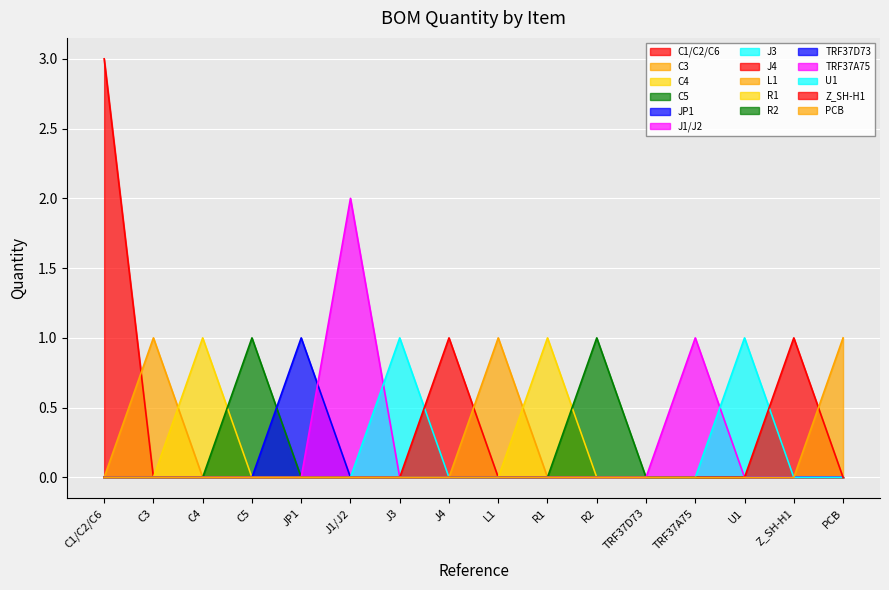

What is the sum of all values?

18